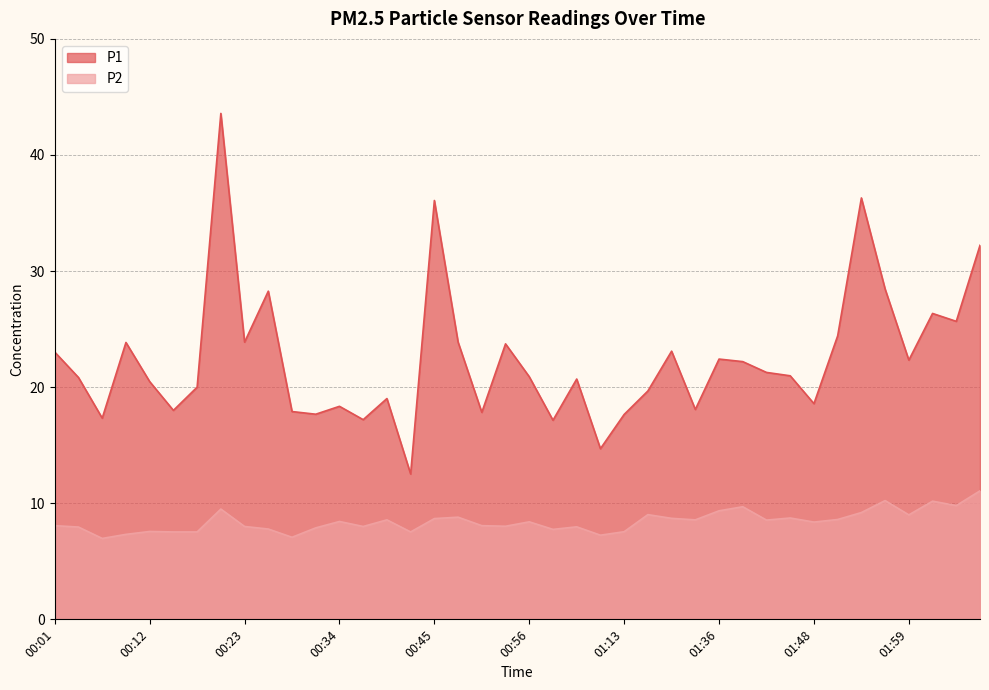

Reading left to right, list all the values displayed in this chart.

P1: 00:01=23.0	00:04=20.8	00:07=17.3	00:10=23.9	00:12=20.5	00:15=18.0	00:18=20.0	00:21=43.6	00:23=23.9	00:26=28.3	00:29=17.9	00:31=17.7	00:34=18.4	00:37=17.2	00:40=19.0	00:42=12.5	00:45=36.1	00:48=23.9	00:51=17.8	00:53=23.7	00:56=20.9	00:59=17.1	01:02=20.7	01:04=14.7	01:13=17.6	01:16=19.7	01:31=23.1	01:34=18.1	01:36=22.4	01:39=22.2	01:42=21.3	01:45=21.0	01:48=18.6	01:50=24.4	01:53=36.3	01:56=28.4	01:59=22.3	02:01=26.4	02:04=25.7	02:07=32.2
P2: 00:01=8.1	00:04=8.0	00:07=7.0	00:10=7.3	00:12=7.6	00:15=7.5	00:18=7.5	00:21=9.5	00:23=8.0	00:26=7.8	00:29=7.1	00:31=7.9	00:34=8.4	00:37=8.0	00:40=8.6	00:42=7.5	00:45=8.7	00:48=8.8	00:51=8.1	00:53=8.0	00:56=8.4	00:59=7.8	01:02=8.0	01:04=7.2	01:13=7.5	01:16=9.0	01:31=8.7	01:34=8.6	01:36=9.3	01:39=9.7	01:42=8.6	01:45=8.7	01:48=8.4	01:50=8.6	01:53=9.2	01:56=10.2	01:59=9.0	02:01=10.2	02:04=9.8	02:07=11.1